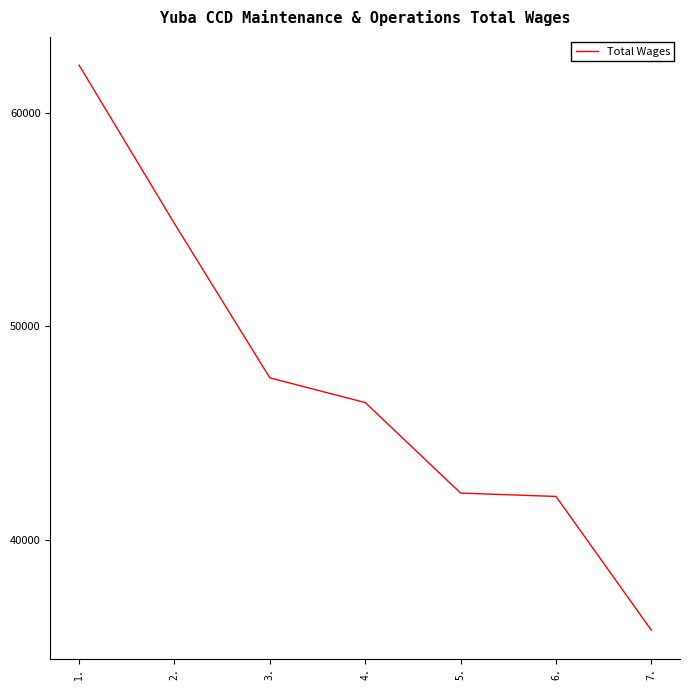

How many distinct data groups are displayed?

1